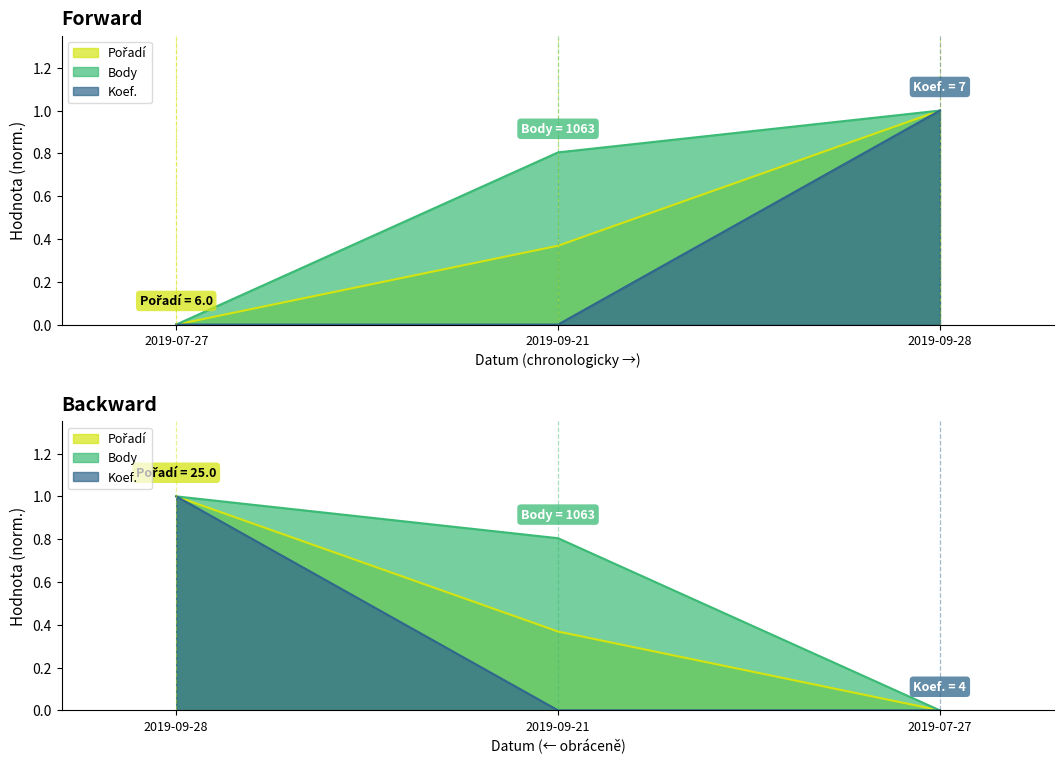

What is the greatest value displayed?

1.0